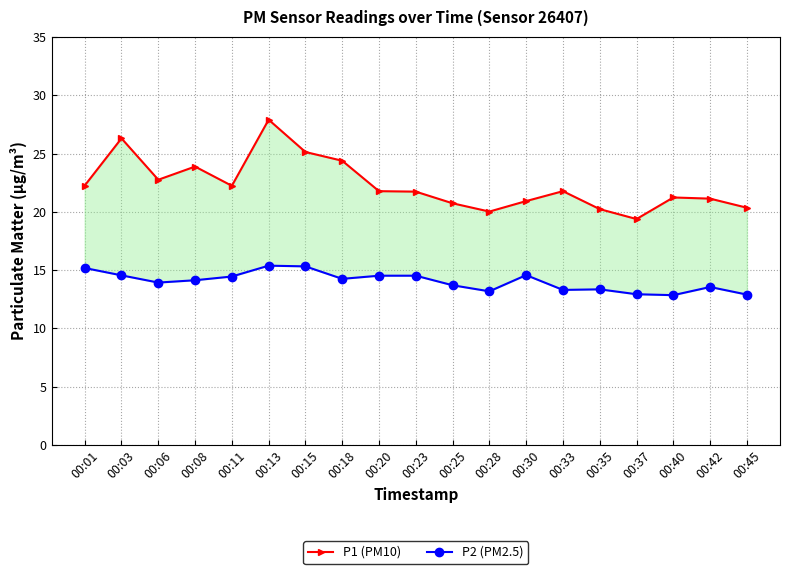

Between 00:06 and 00:42, which is larger?

00:06